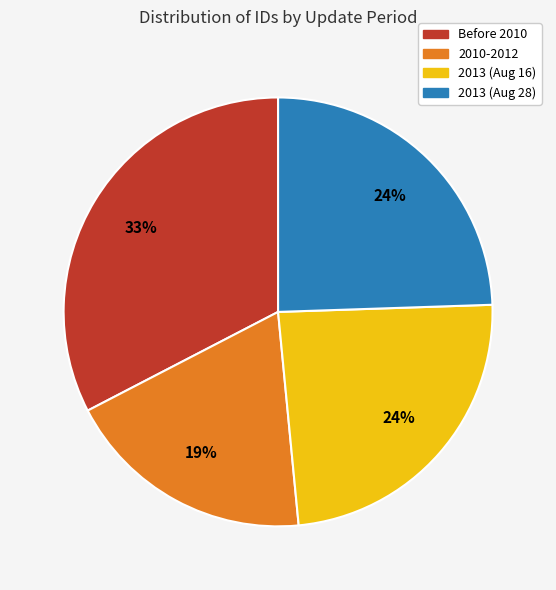

Does any single category account for the majority?

No